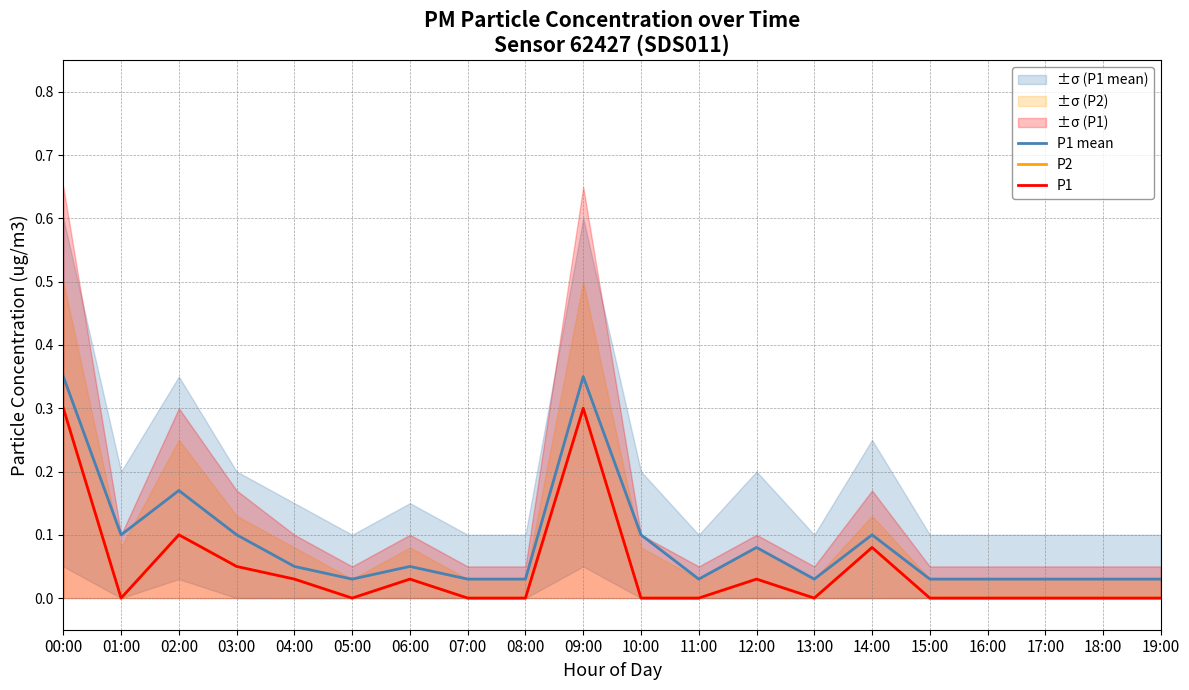

True or false: P1 mean and P1 cross at least once.

False